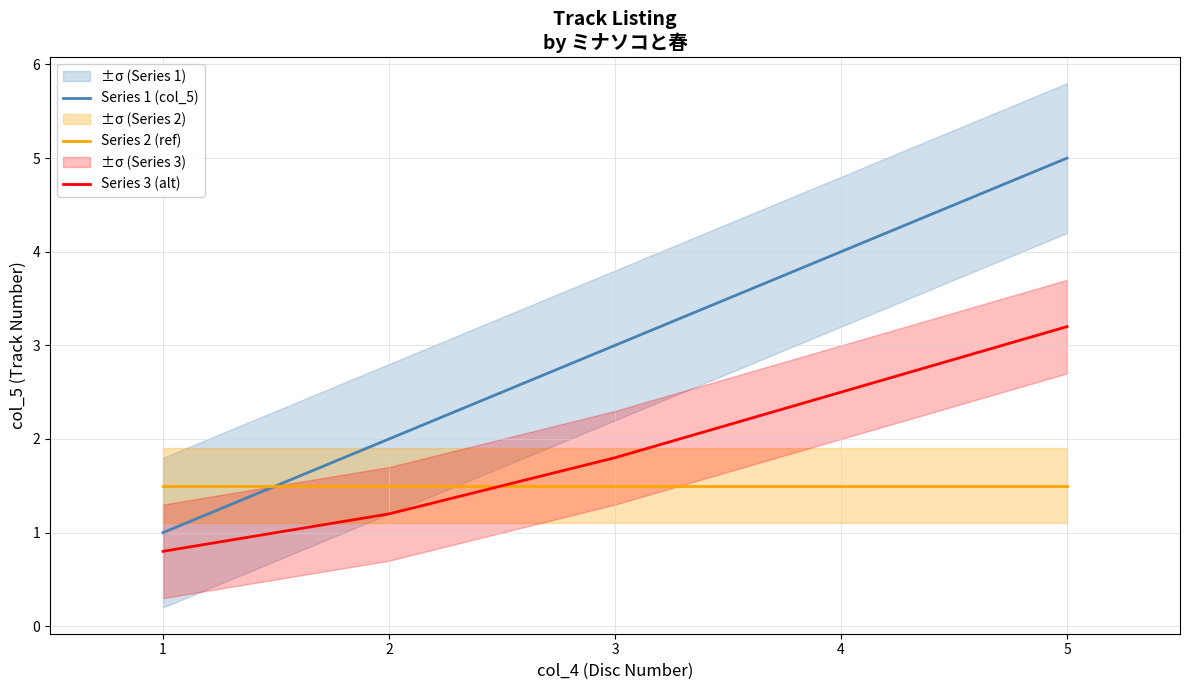

At which label is Series 1 (col_5) closest to 3?

3